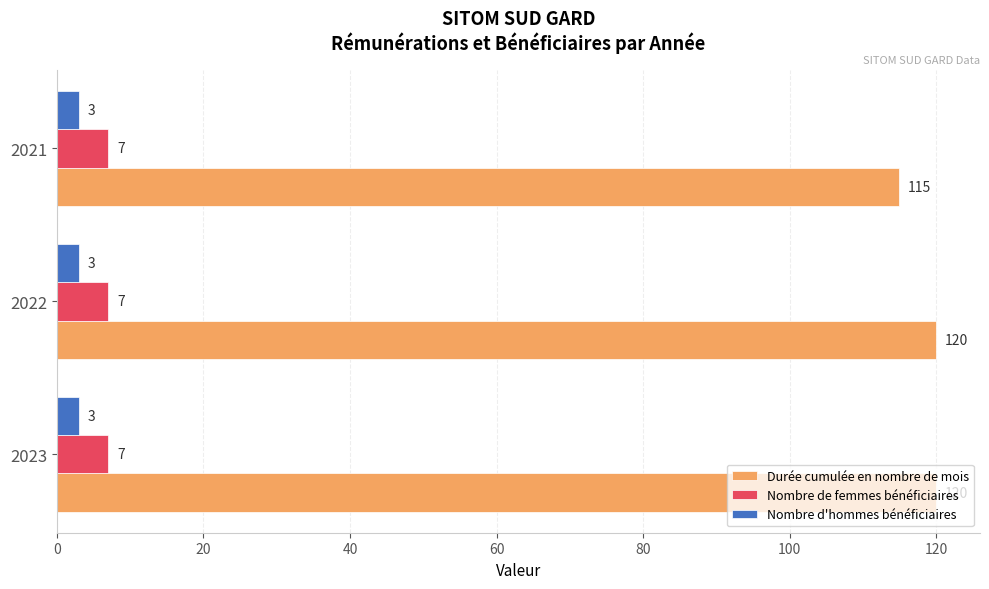

List the series in order of their peak value, highest first.

Durée cumulée en nombre de mois, Nombre de femmes bénéficiaires, Nombre d'hommes bénéficiaires